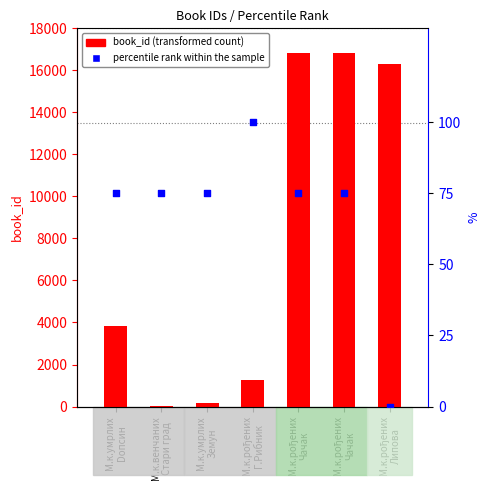

At how many categories does at least one series exceed 14985?

3